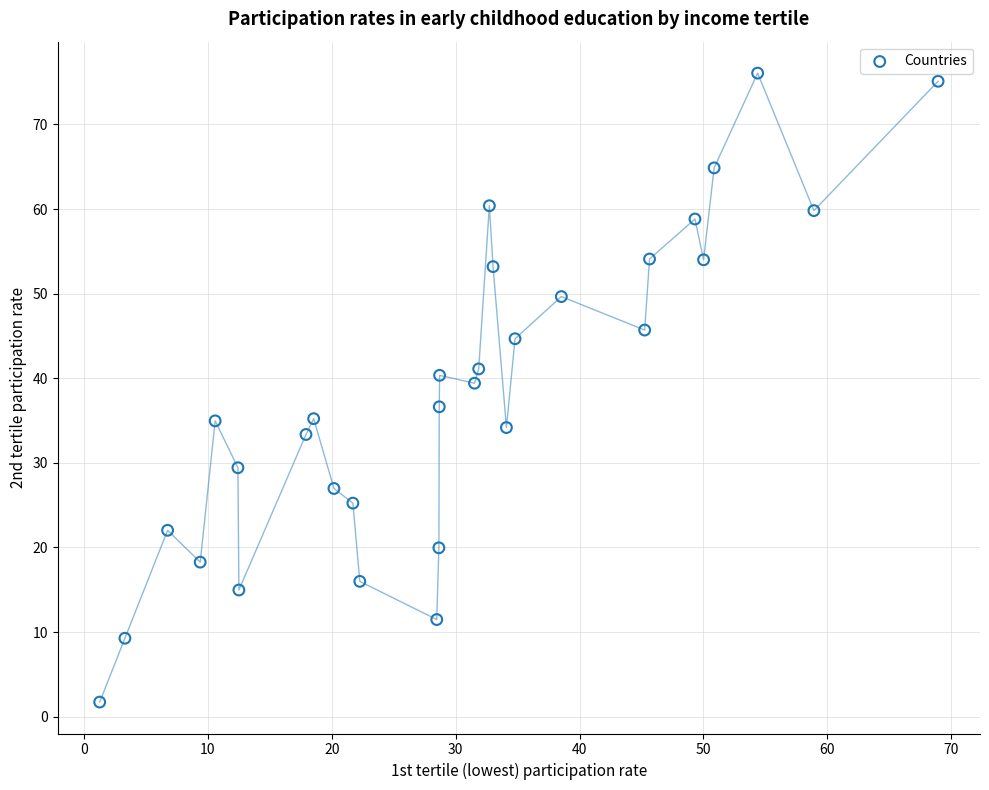

What is the range of X values (max minus min)?

67.7